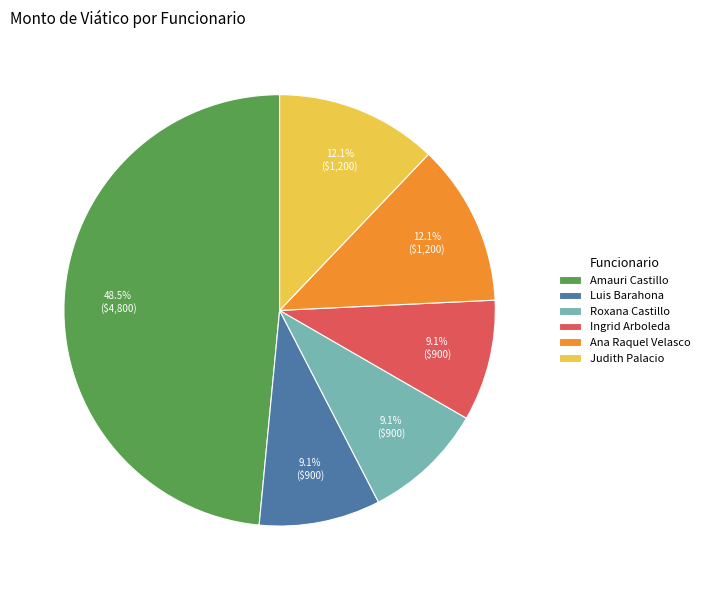

To the nearest percent, what is the combined percentage of Ana Raquel Velasco and Judith Palacio?

24%